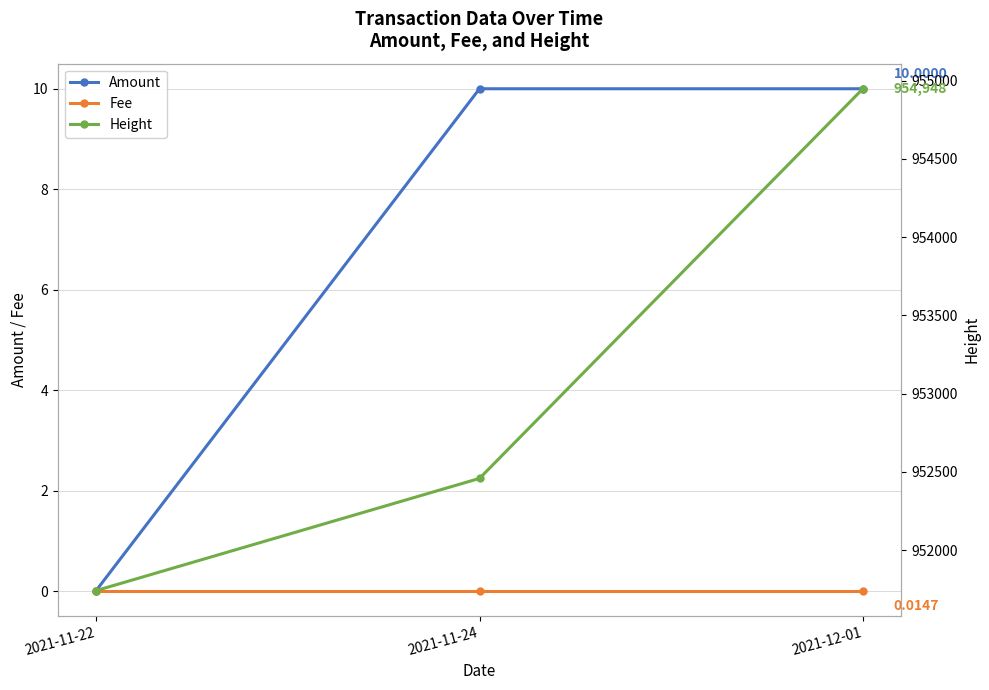

Between 2021-11-22 and 2021-12-01, which series saw the biggest shift?

Height